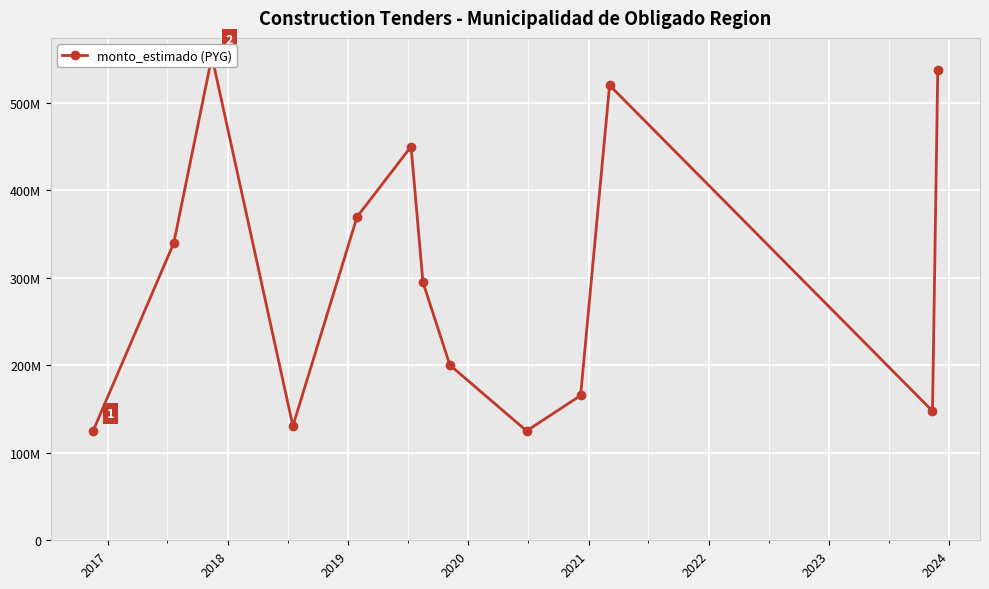

How many distinct data groups are displayed?

1